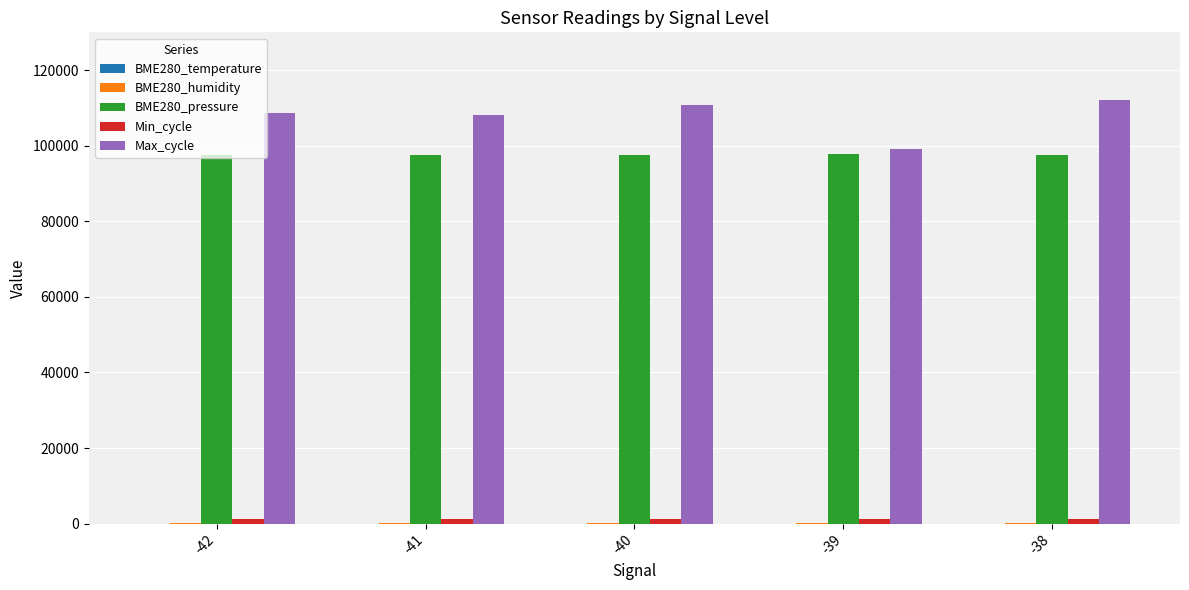

Is the value of Min_cycle at -38 greater than the value of Max_cycle at -39?

No